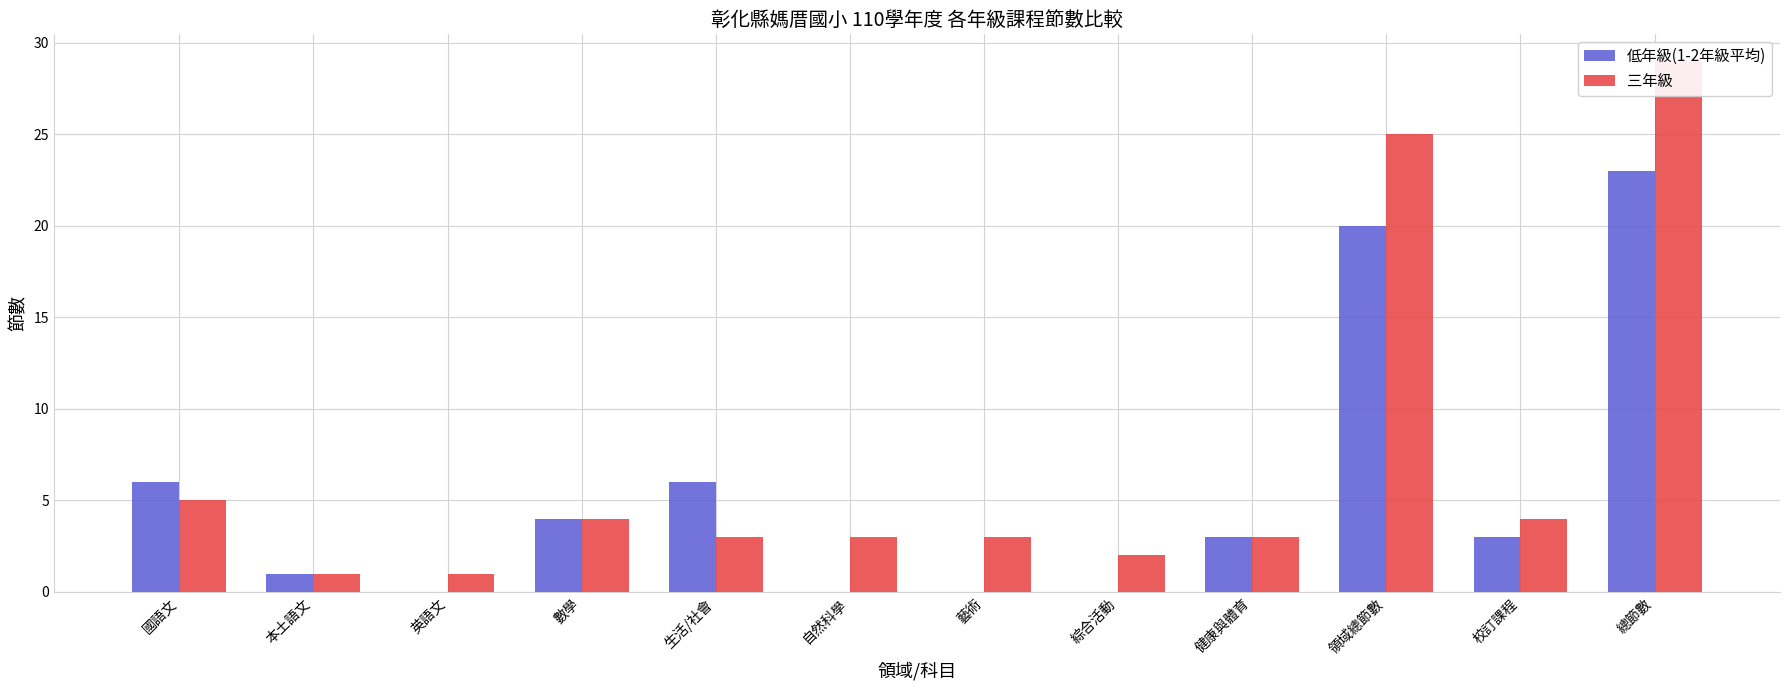

List the labels in order of 低年級(1-2年級平均) value, largest first.

總節數, 領域總節數, 國語文, 生活/社會, 數學, 健康與體育, 校訂課程, 本土語文, 英語文, 自然科學, 藝術, 綜合活動